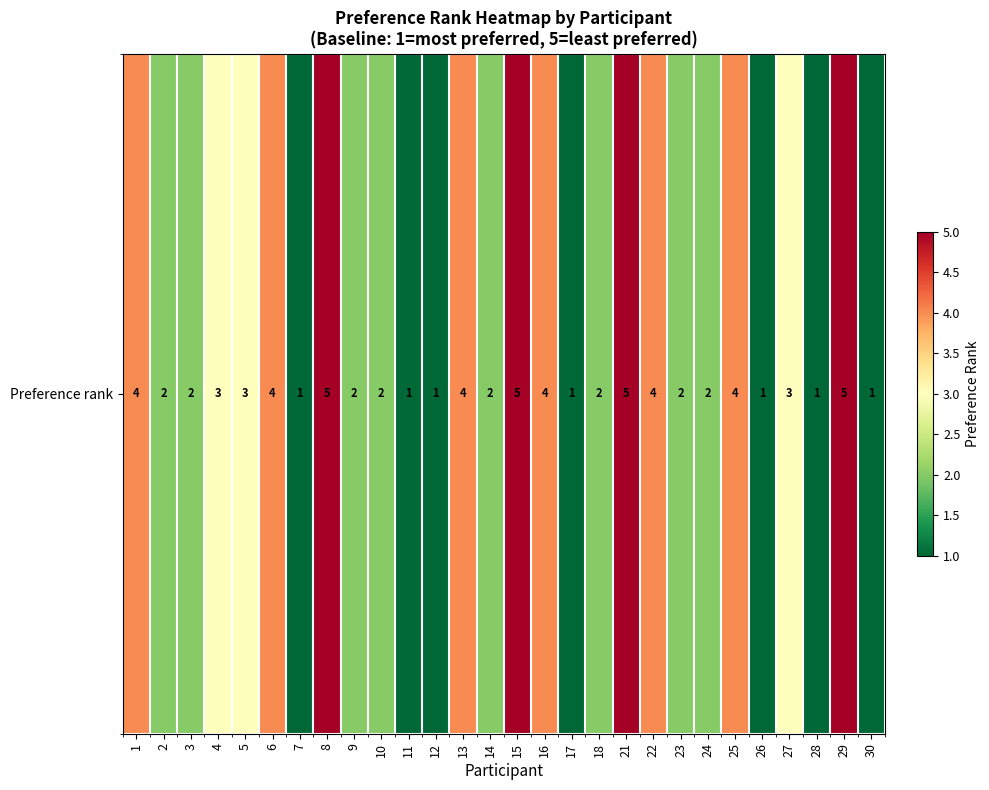

What is the difference between the values at 17 and 5?

2